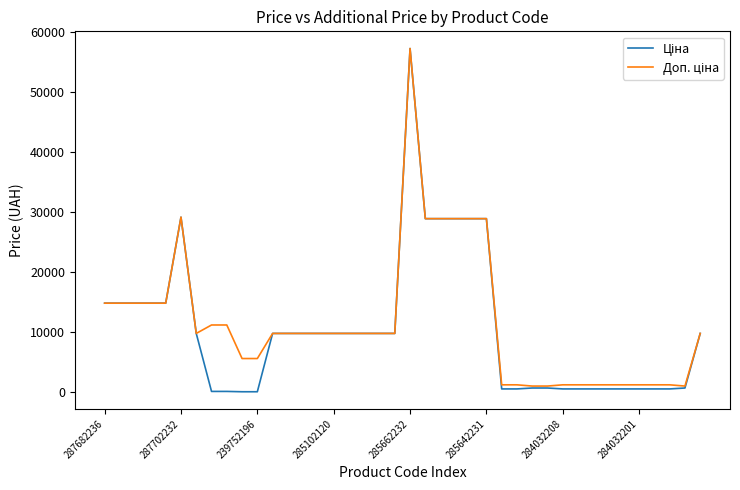

What is the greatest value displayed?

57258.0